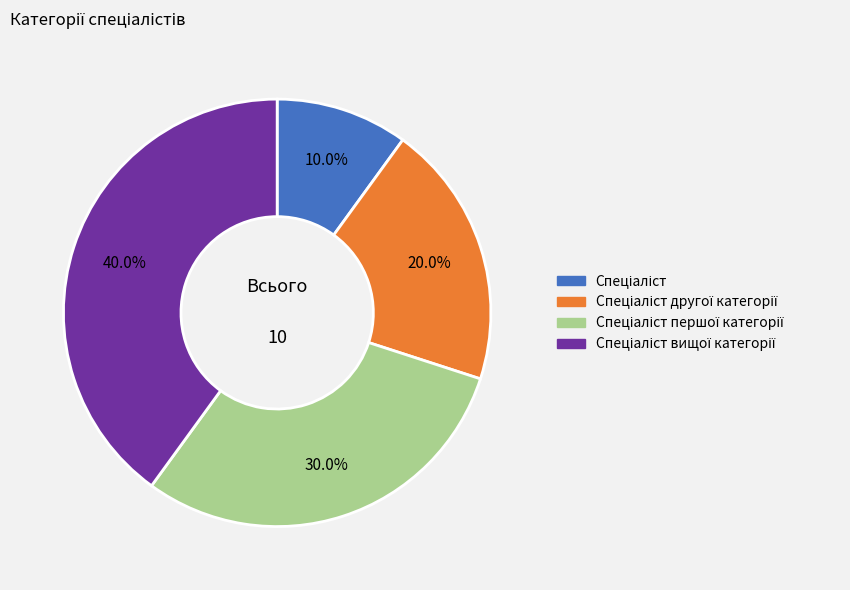

Is there any slice that represents more than half of the pie?

No